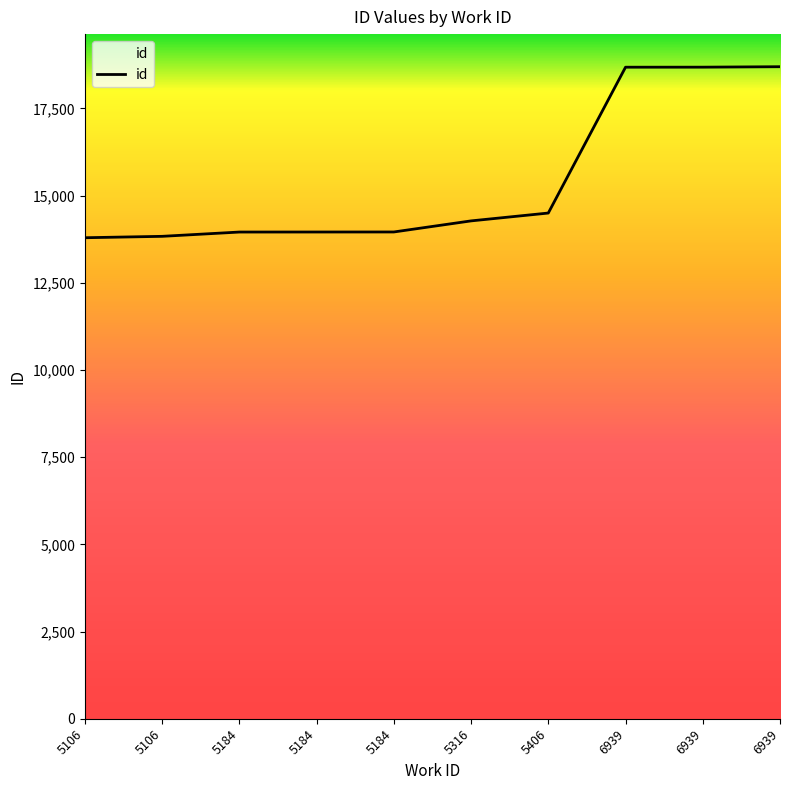

Rank the categories by value from highest to lowest.

6939, 6939, 6939, 5406, 5316, 5184, 5184, 5184, 5106, 5106